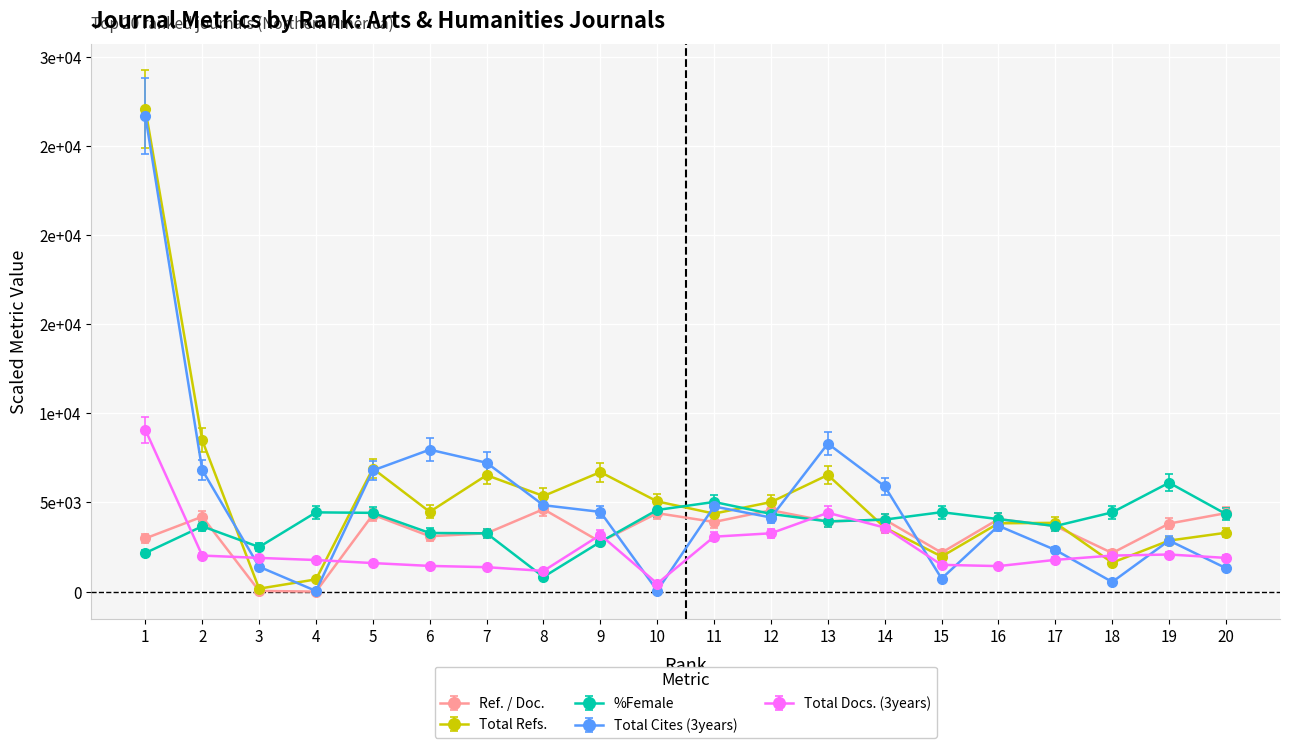

Which series has the largest total across all categories?

Total Refs.